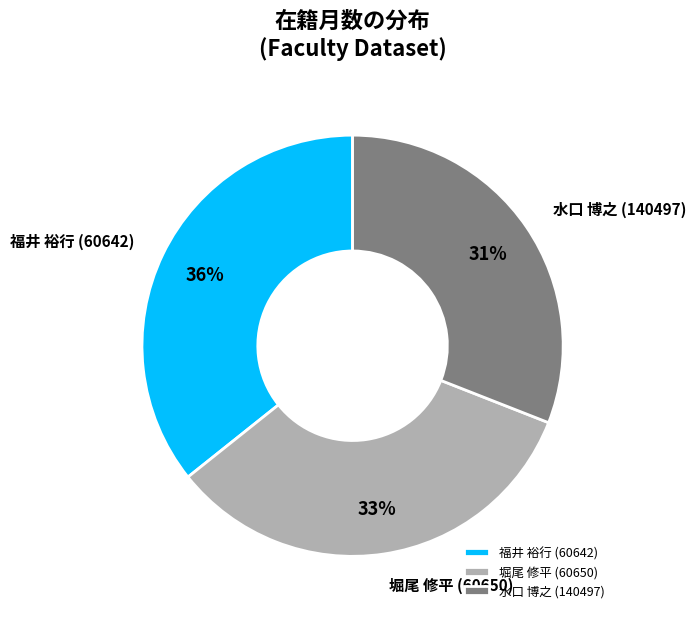

Is there any slice that represents more than half of the pie?

No